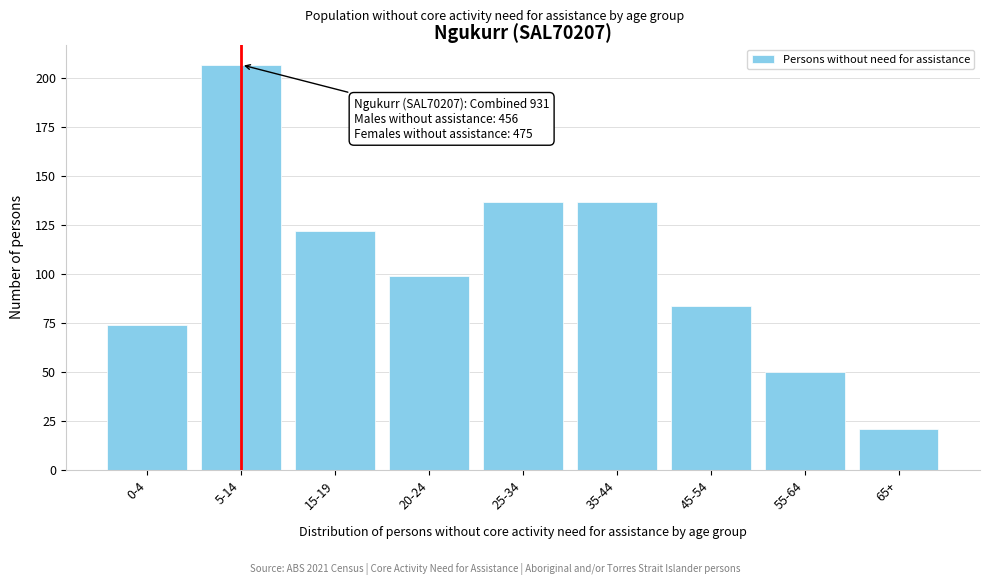

Reading left to right, what are all the values shown in this chart?

0-4=74	5-14=207	15-19=122	20-24=99	25-34=137	35-44=137	45-54=84	55-64=50	65+=21